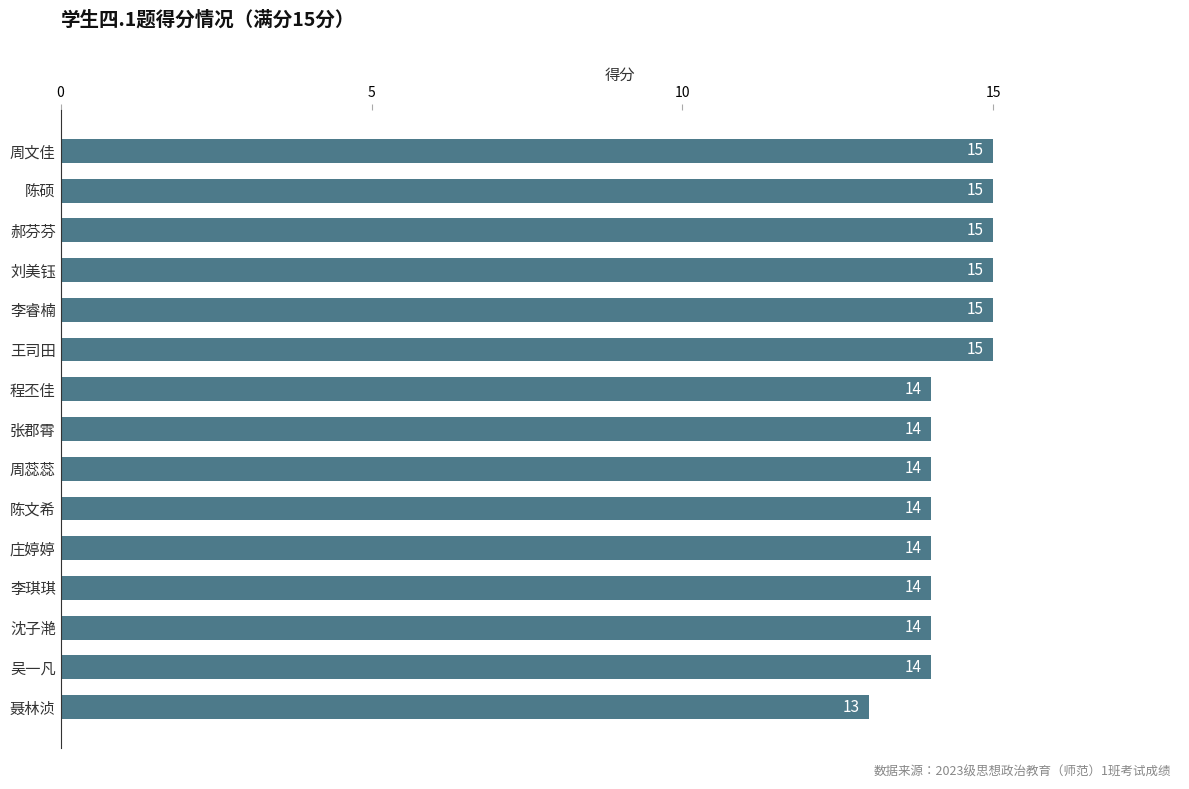

How many data points does each series have?

15